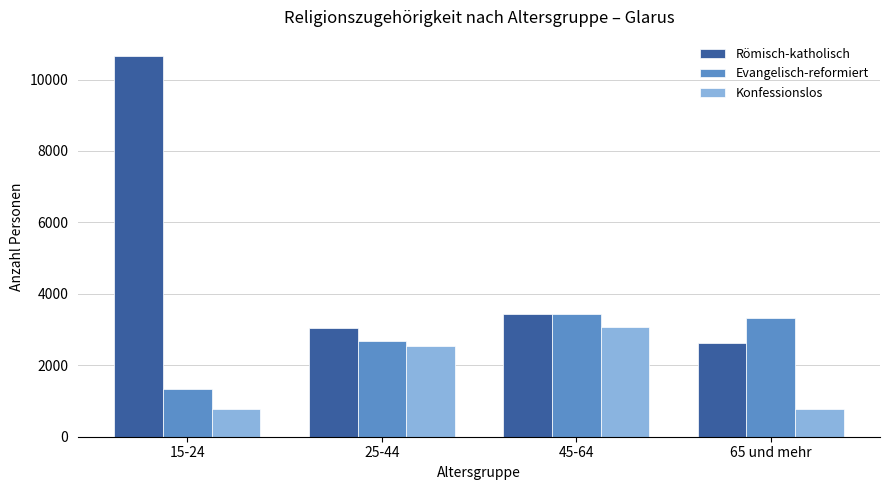

How many bars are there in each group?

3